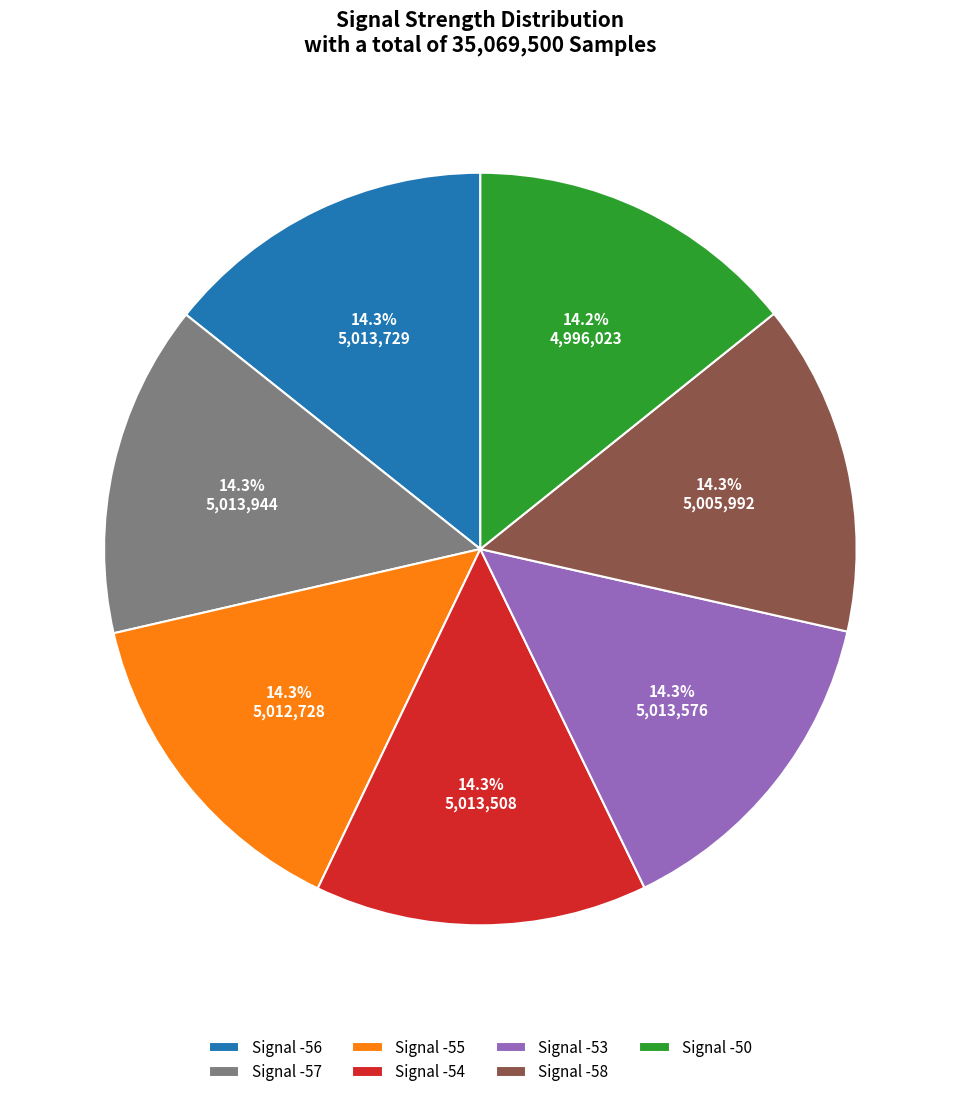

What percentage is NOT represented by Signal -58?

85.7%